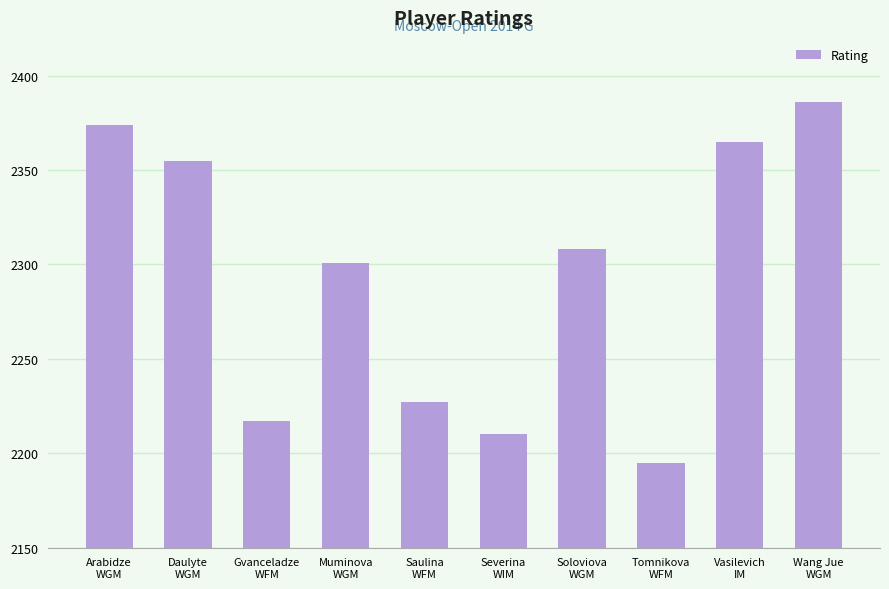

Which has a higher value, Wang Jue
WGM or Muminova
WGM?

Wang Jue
WGM